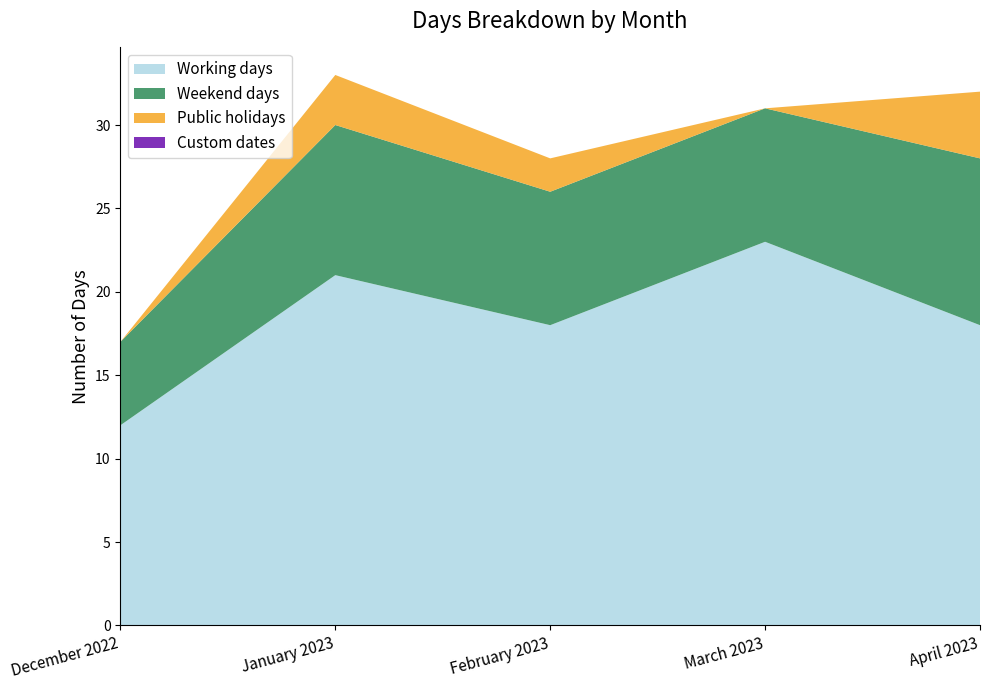

Reading left to right, transcribe all the data shown in this chart.

Working days: December 2022=12	January 2023=21	February 2023=18	March 2023=23	April 2023=18
Weekend days: December 2022=5	January 2023=9	February 2023=8	March 2023=8	April 2023=10
Public holidays: December 2022=0	January 2023=3	February 2023=2	March 2023=0	April 2023=4
Custom dates: December 2022=0	January 2023=0	February 2023=0	March 2023=0	April 2023=0